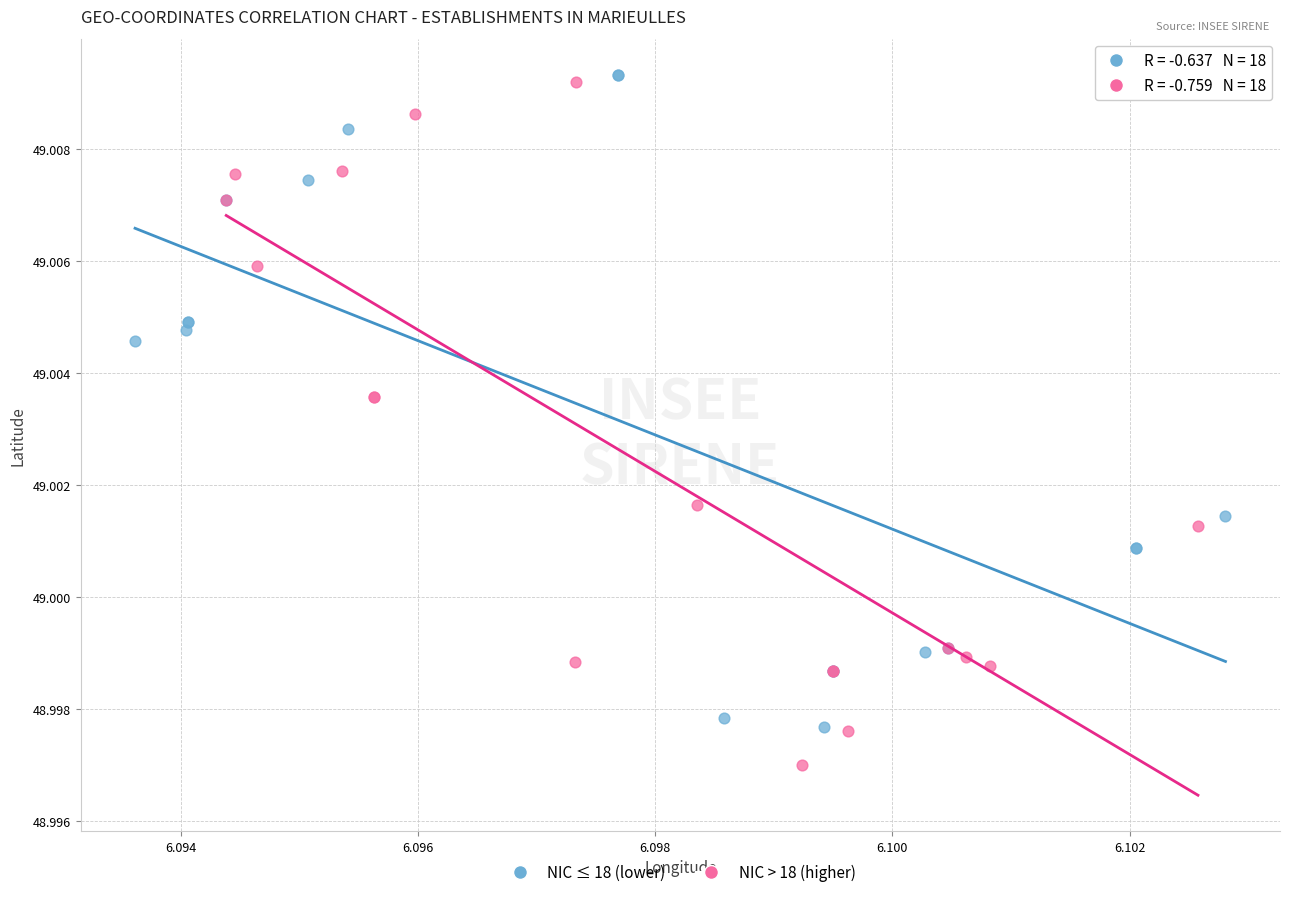

Which series reaches the minimum Y coordinate?

NIC > 18 (higher)